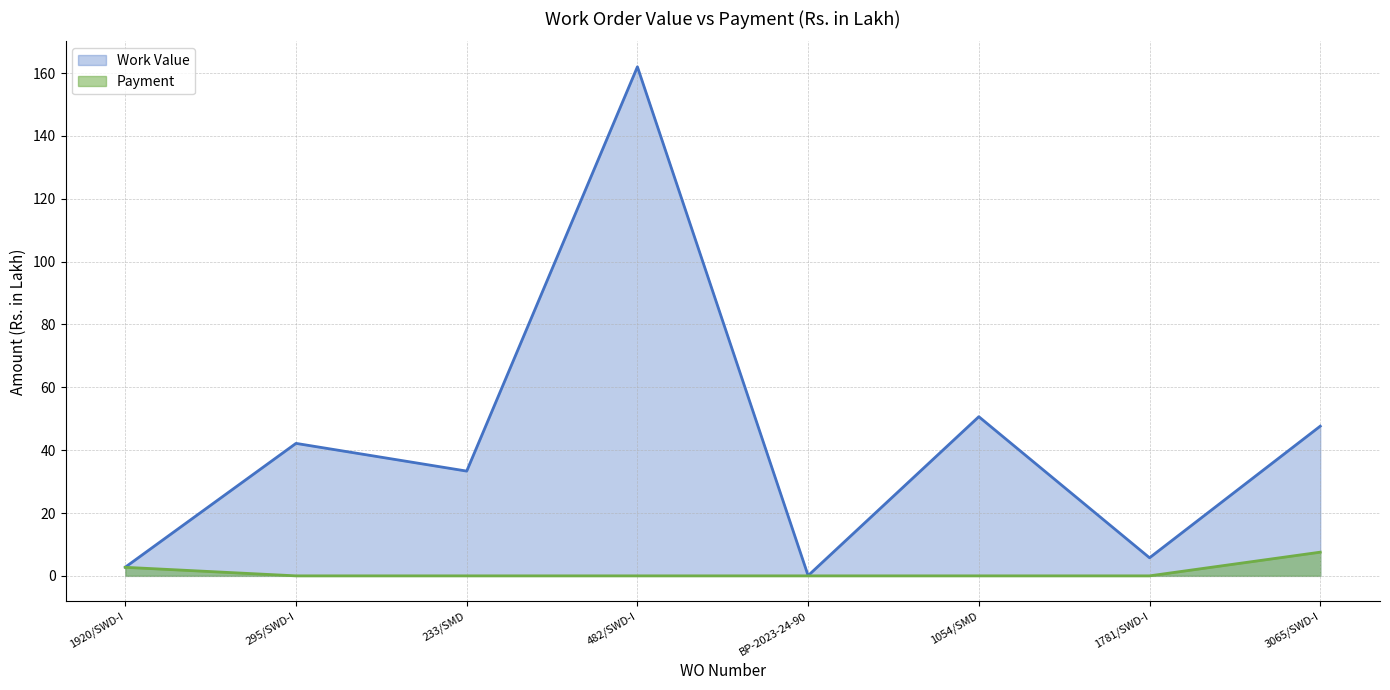

Reading left to right, extract all data points from this chart.

Work Value: 1920/SWD-I=2.8	295/SWD-I=42.2	233/SMD=33.3	482/SWD-I=162.0	BP-2023-24-90=0.1	1054/SMD=50.6	1781/SWD-I=5.8	3065/SWD-I=47.6
Payment: 1920/SWD-I=2.7	295/SWD-I=0.0	233/SMD=0.0	482/SWD-I=0.0	BP-2023-24-90=0.0	1054/SMD=0.0	1781/SWD-I=0.0	3065/SWD-I=7.5